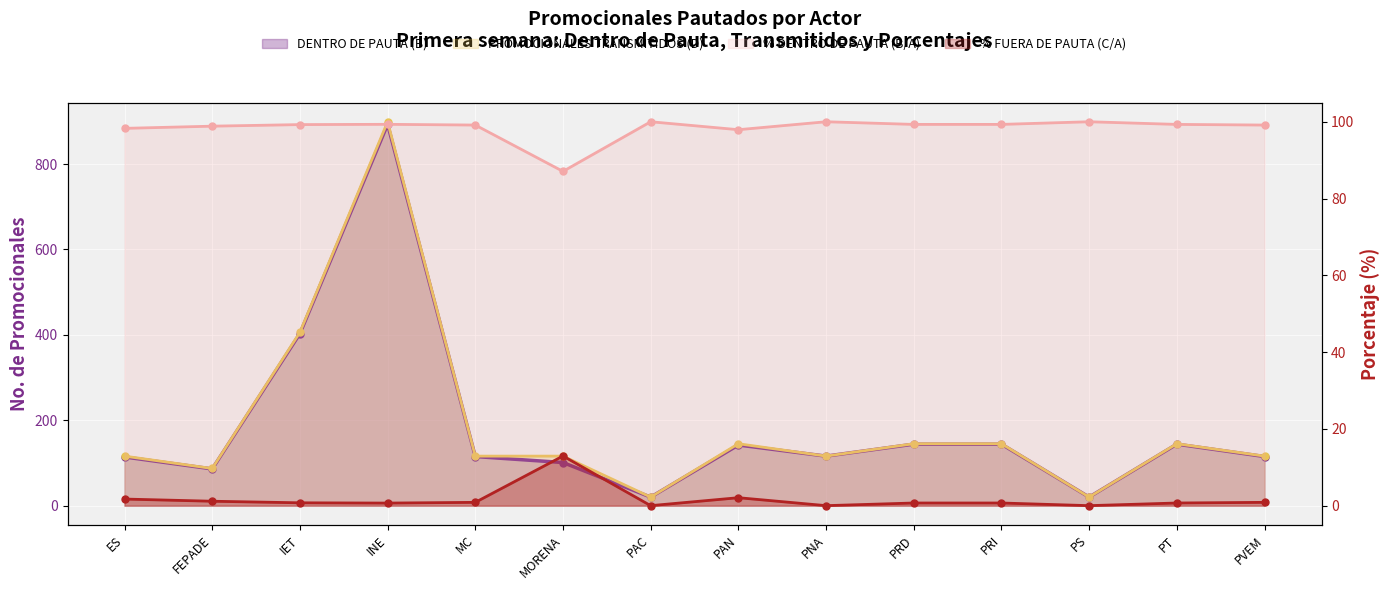

At which category does PROMOCIONALES TRANSMITIDOS (D) reach its first local peak?

INE